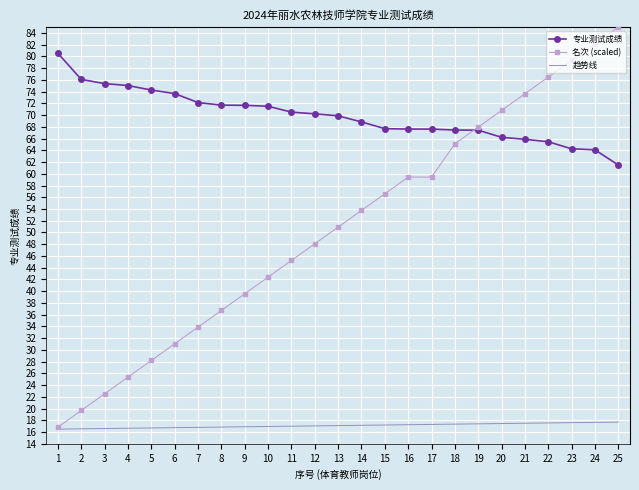

What is the maximum value shown in the chart?

85.0